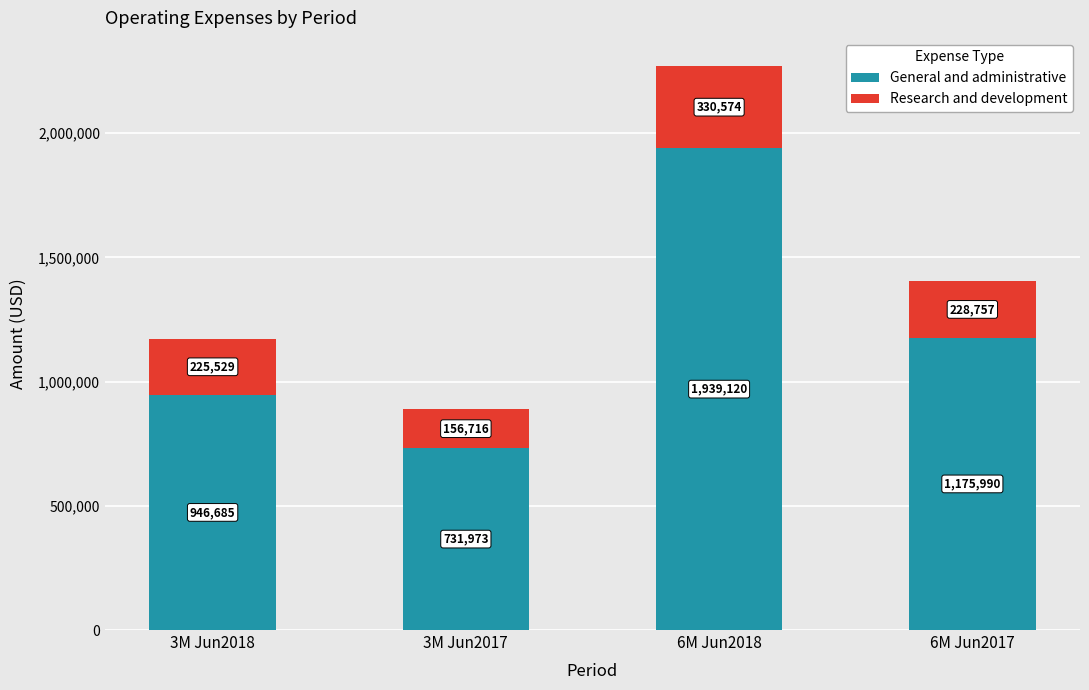

What is the value of the General and administrative bar at the 1st from the left?

946685